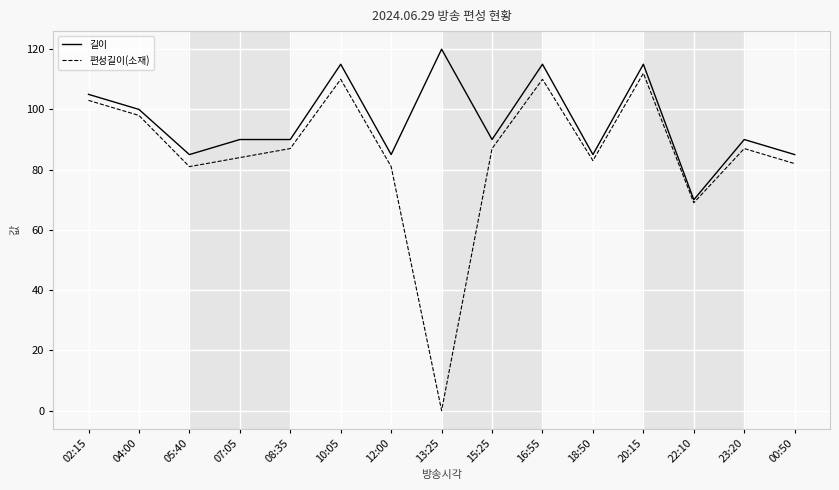

At which label is 편성길이(소재) closest to 56?

22:10